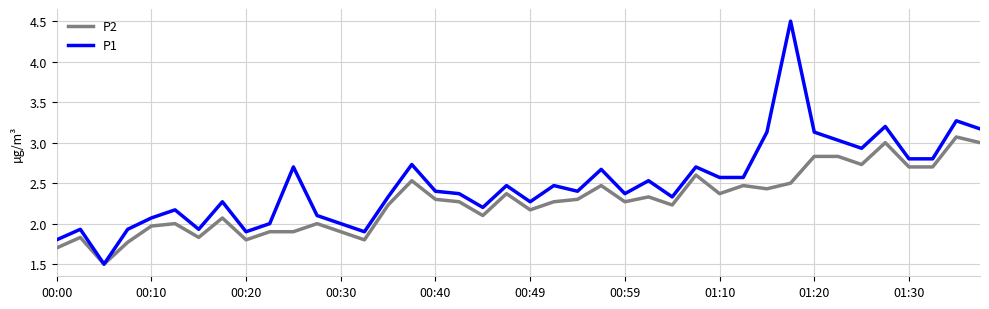

What are all the series names shown in the legend?

P2, P1